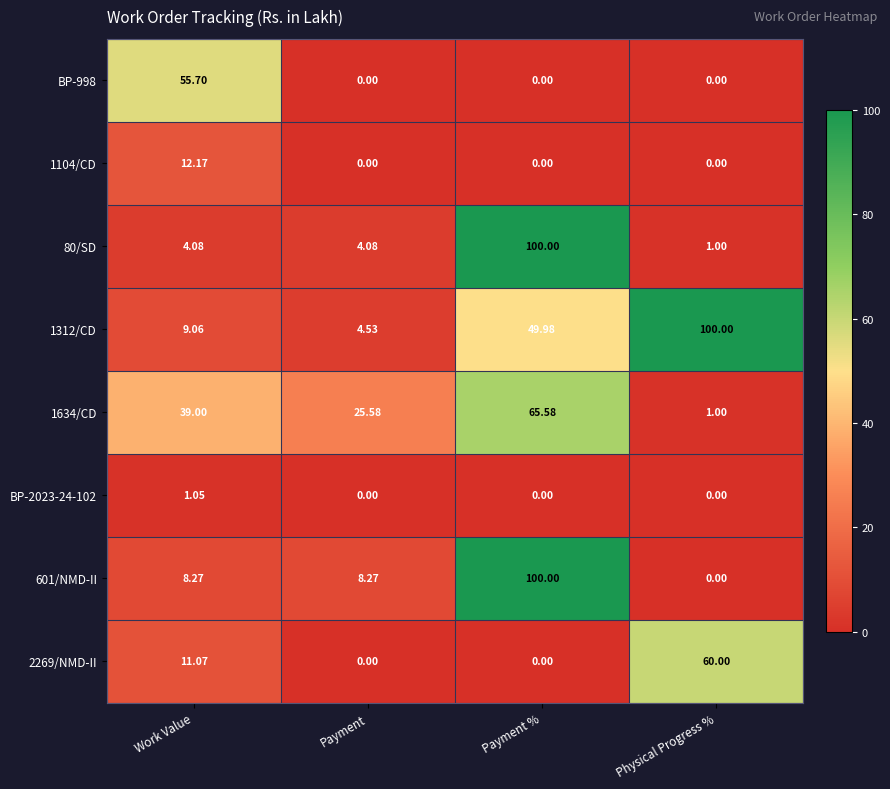

What is the difference between the highest and lowest values at Payment %?

100.0